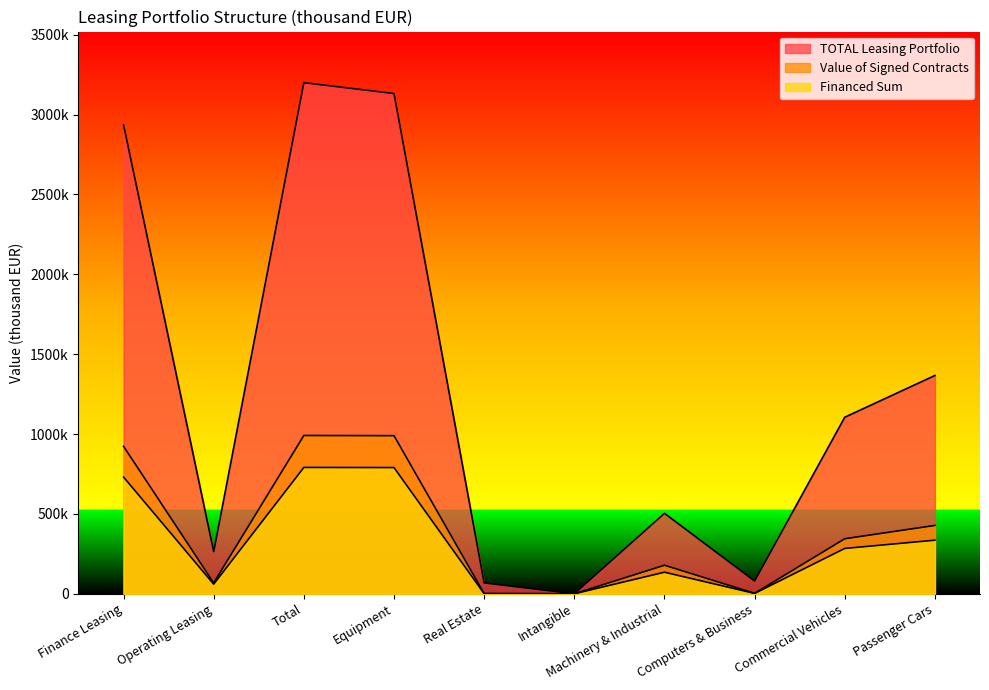

Does the chart have visible grid lines?

No